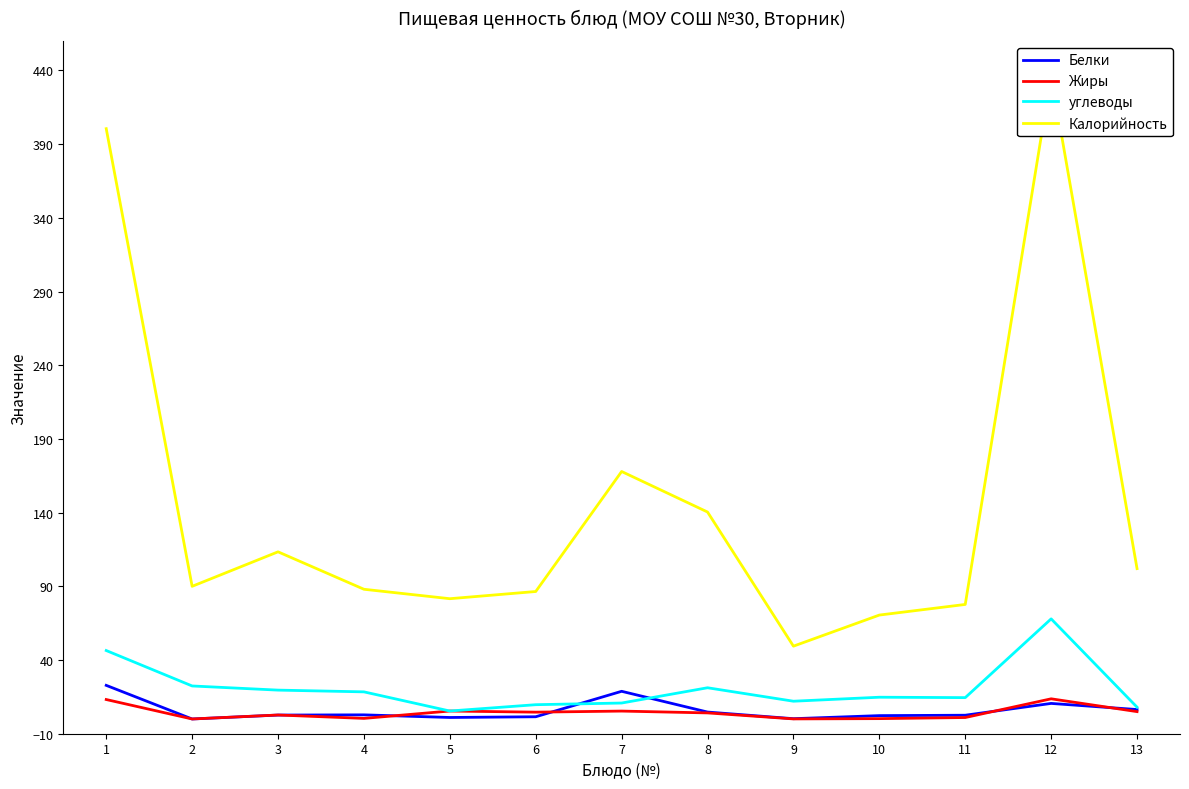

How many interior local peaks does the Калорийность series have?

3